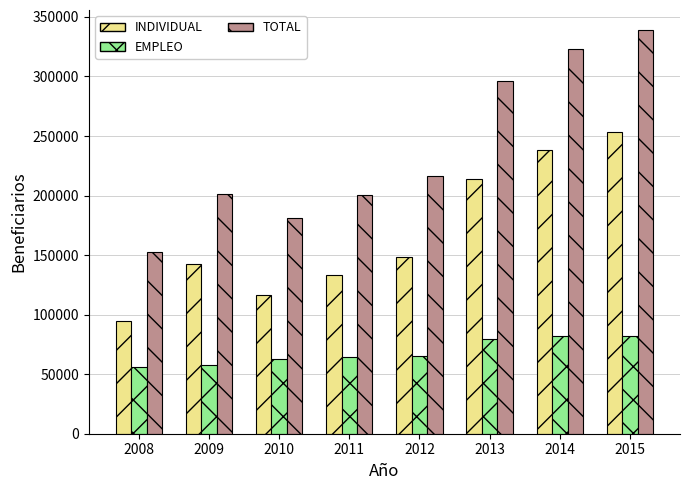

What is the difference between the maximum and minimum values in the INDIVIDUAL series?

158637